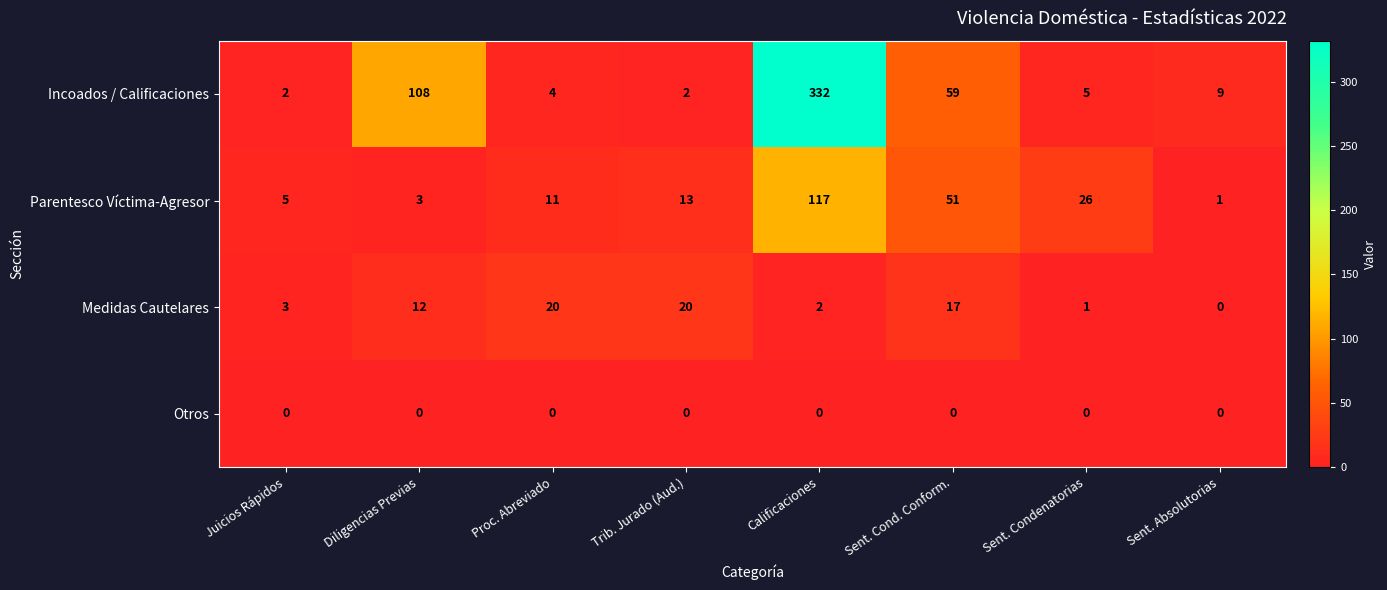

Between Diligencias Previas and Trib. Jurado (Aud.), which series saw the biggest shift?

Incoados / Calificaciones